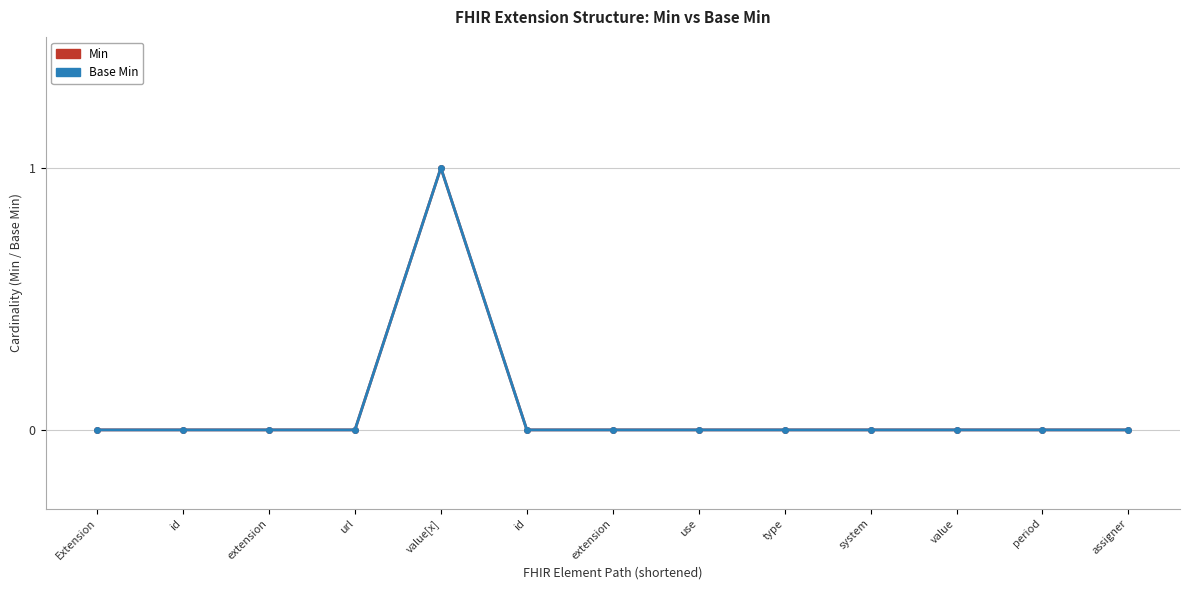

Does the chart display data point markers on the line(s)?

Yes